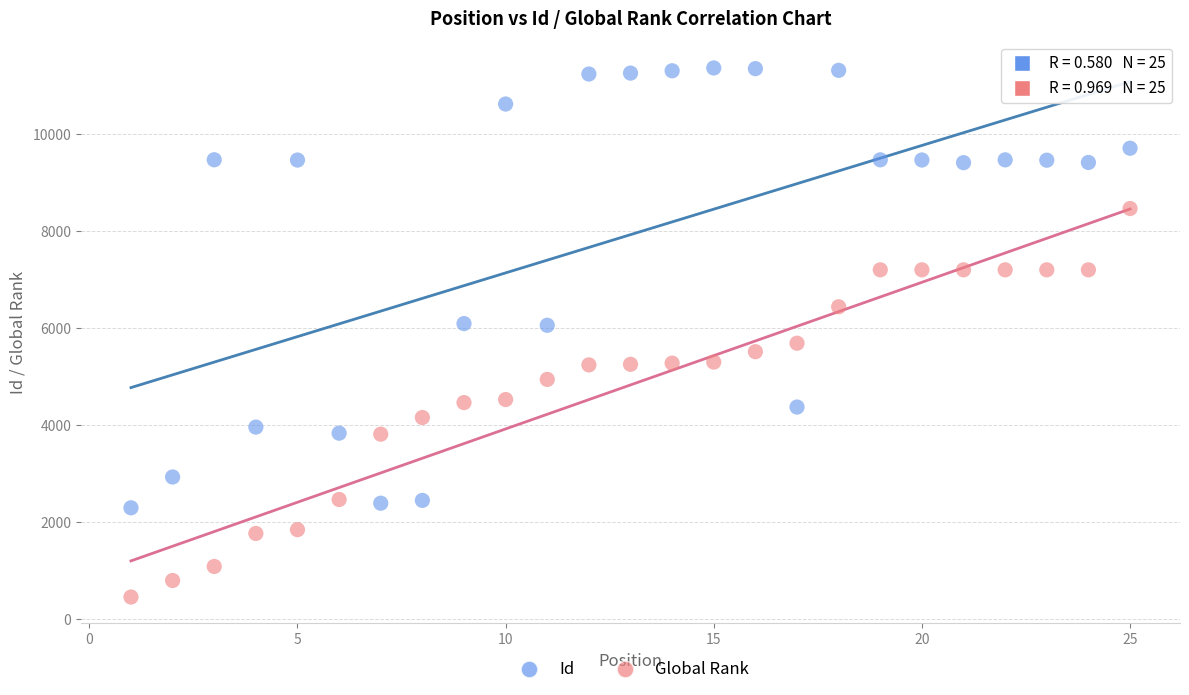

Which series has the widest spread of Y values?

Id